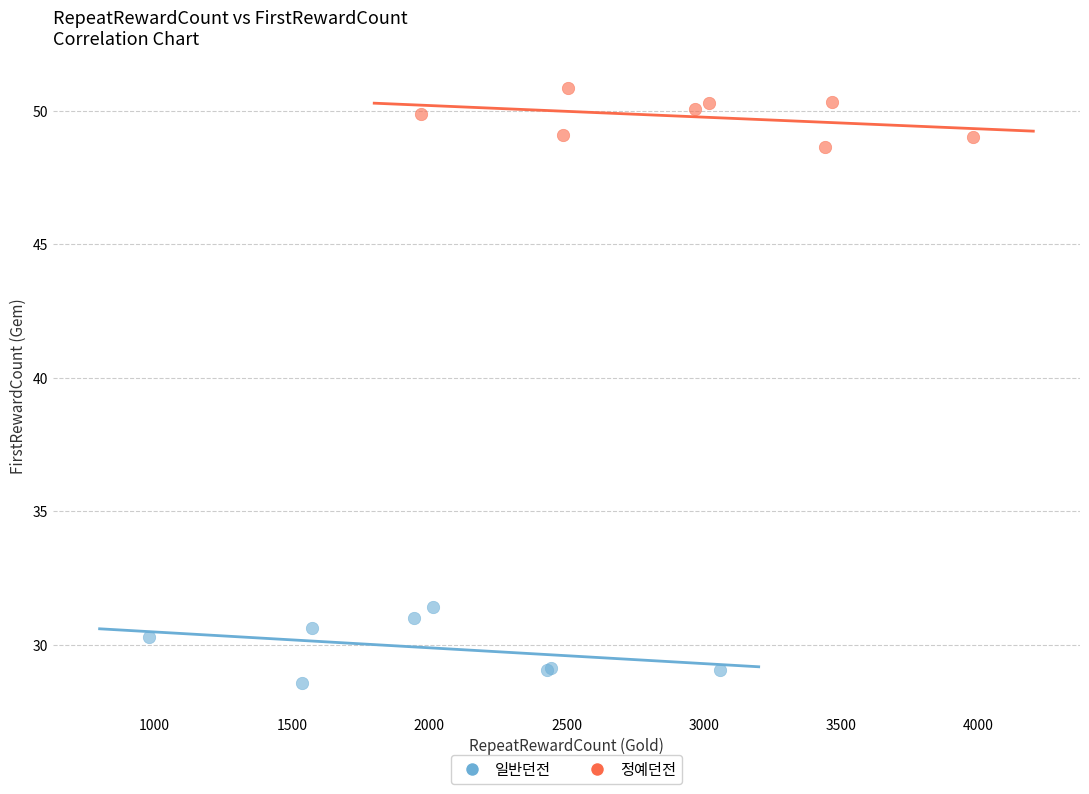

What are all the series names shown in the legend?

일반던전, 정예던전